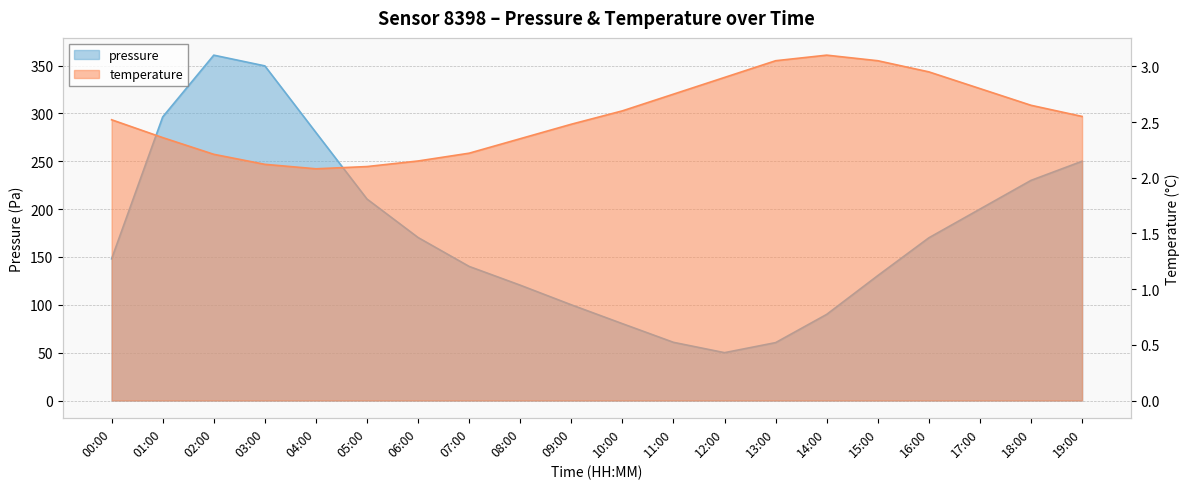

What is the sum of all pressure values?

3498.3